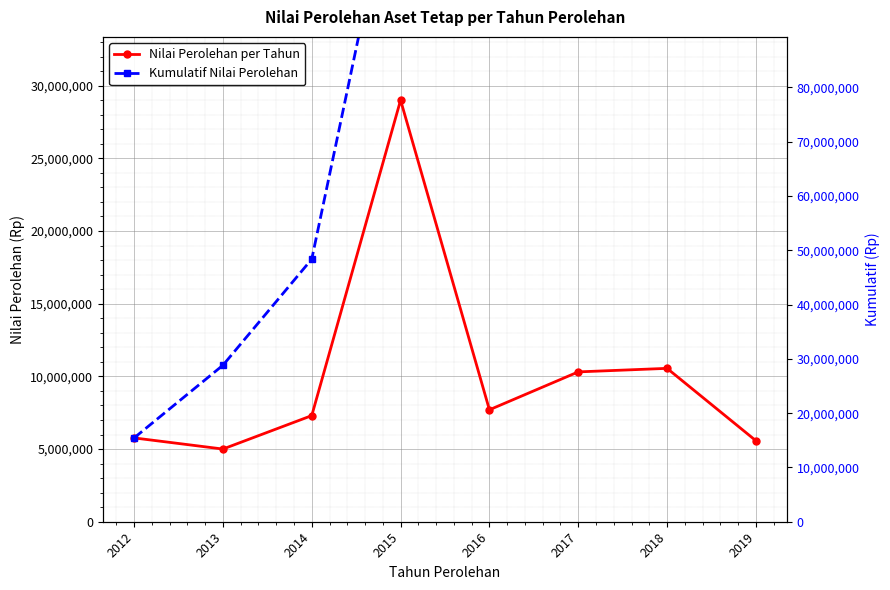

True or false: Kumulatif Nilai Perolehan and Nilai Perolehan per Tahun intersect in this chart.

False